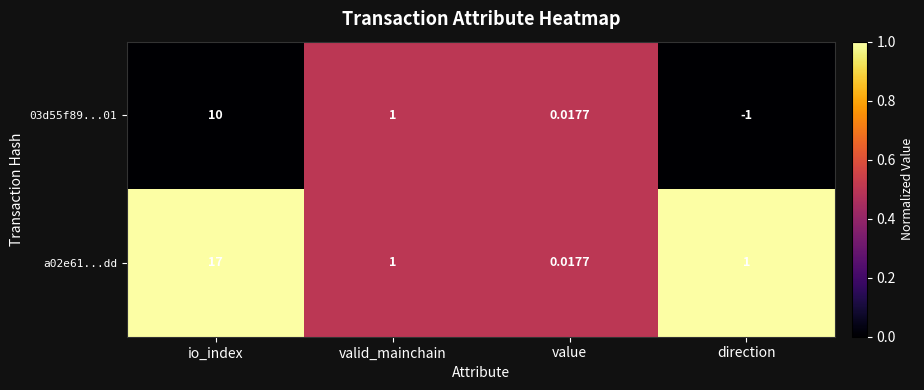

Which series has the largest range (max minus min)?

a02e61...dd